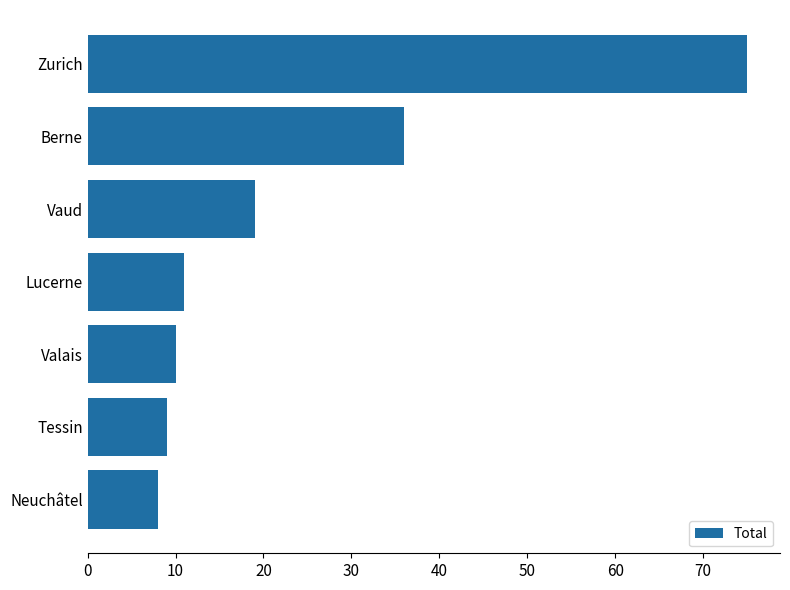

What is the smallest value displayed?

8